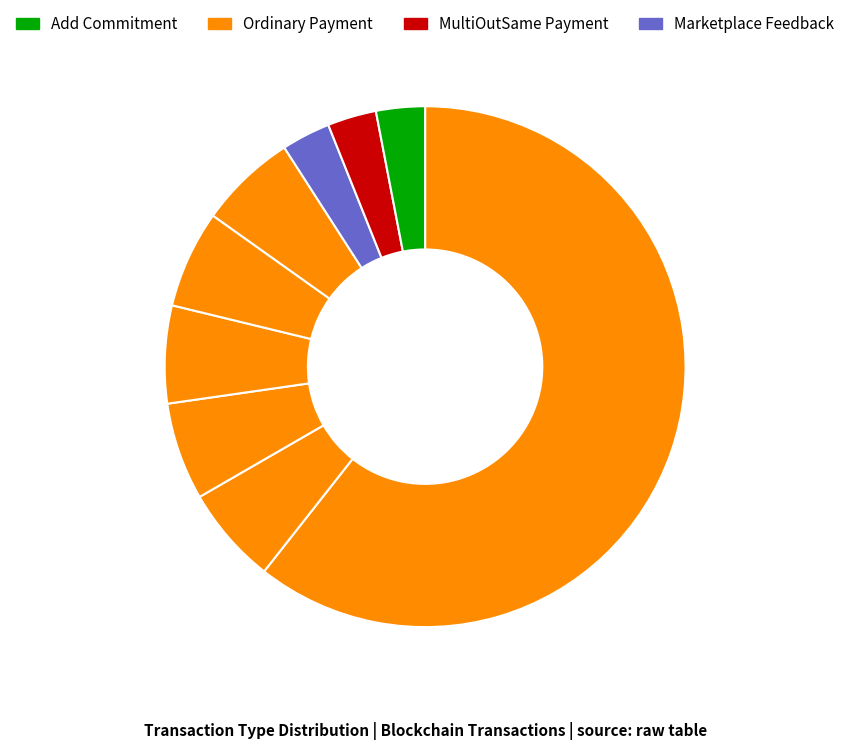

Count the number of slices in the pie.

9